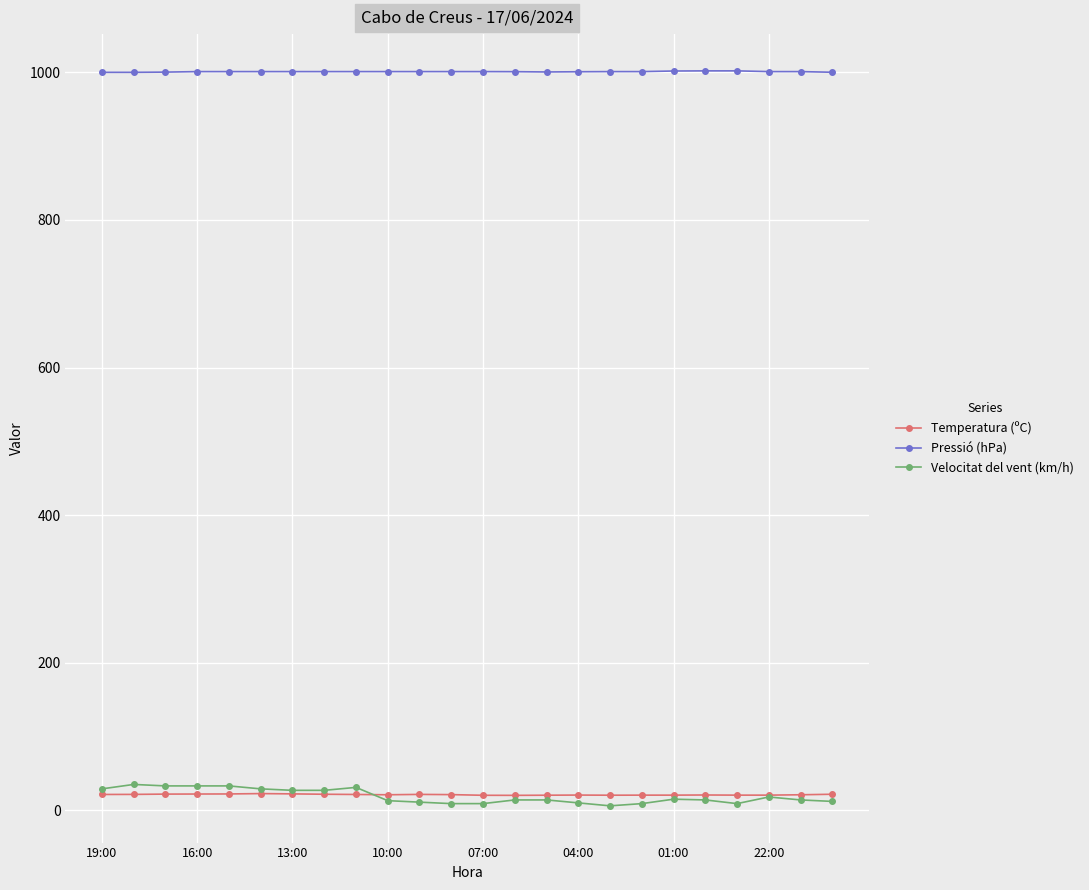

At how many categories does at least one series exceed 334?

24